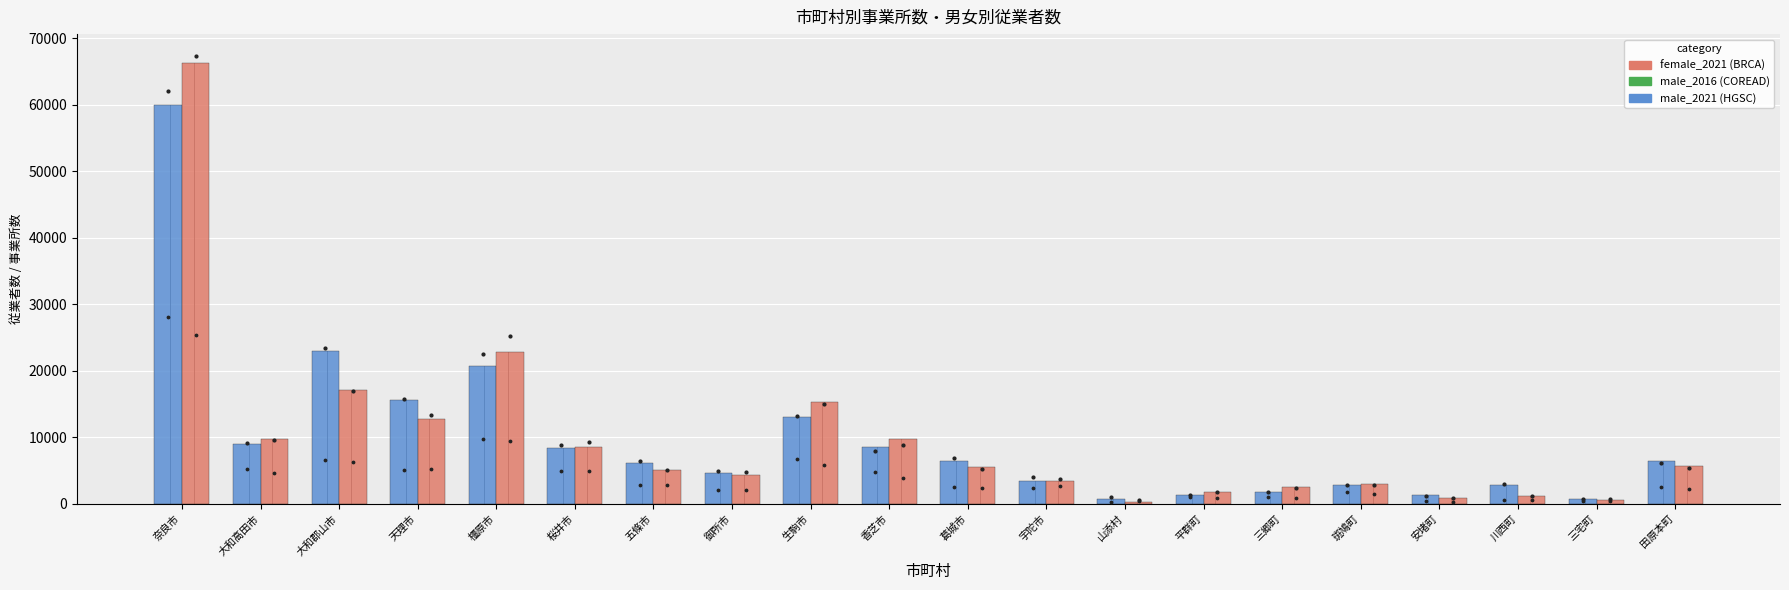

Is the value of male_2021 at 宇陀市 greater than the value of 2016_establishments at 橿原市?

No